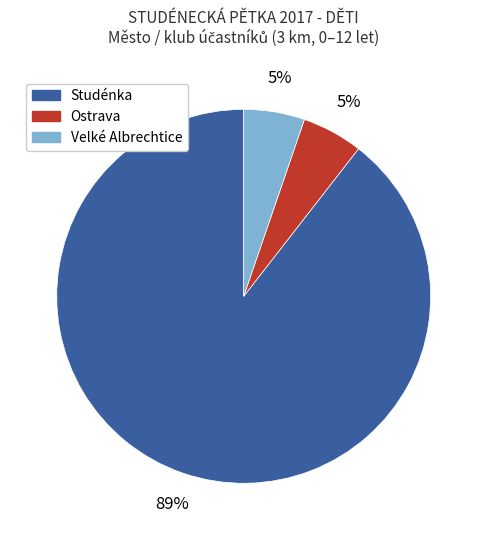

To the nearest percent, what is the combined percentage of Studénka and Velké Albrechtice?

95%